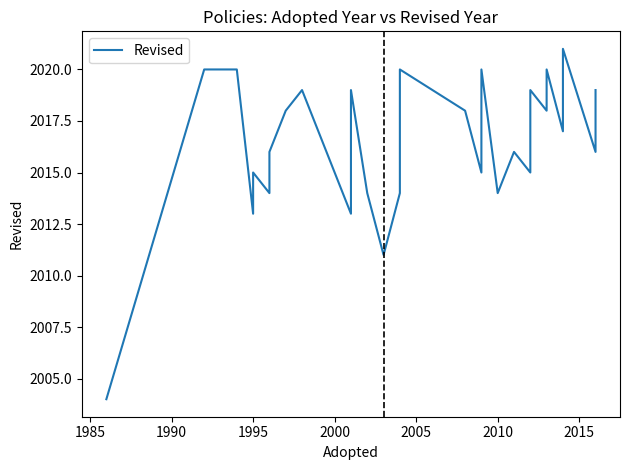

How many points are lower than both their immediate neighbors (excluding endpoints)?

8